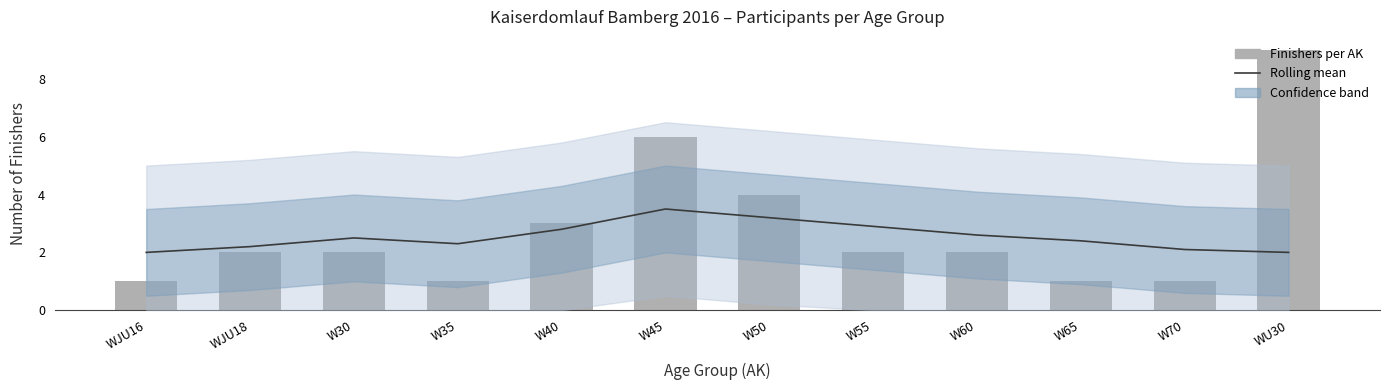

Is it true that Finishers per AK equals 1.0 at W65?

True